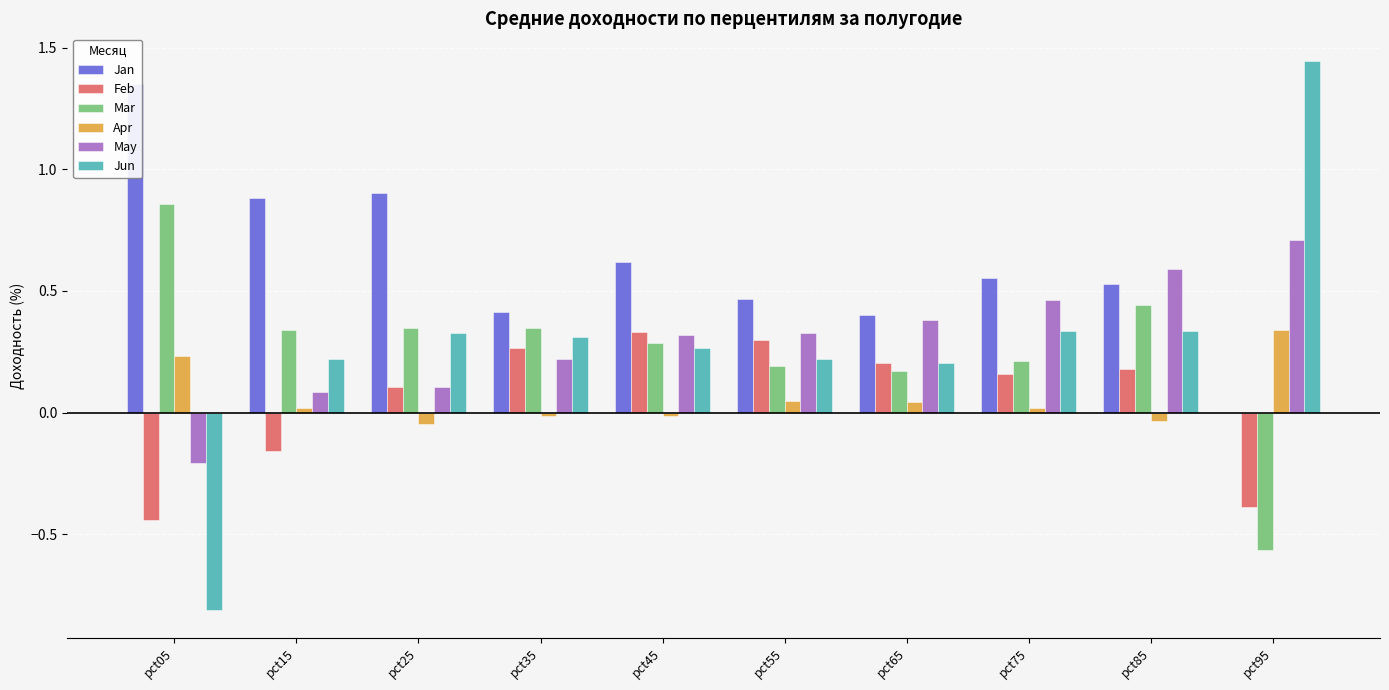

How many bars are there in each group?

6